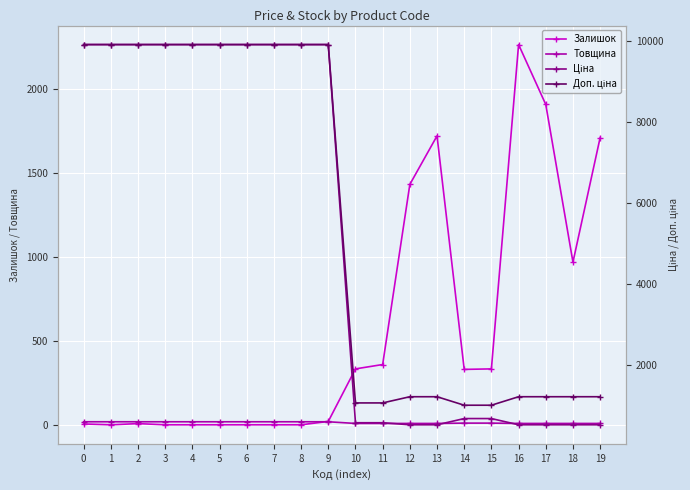

What is the spread (max minus min) of values at 14?

1007.8